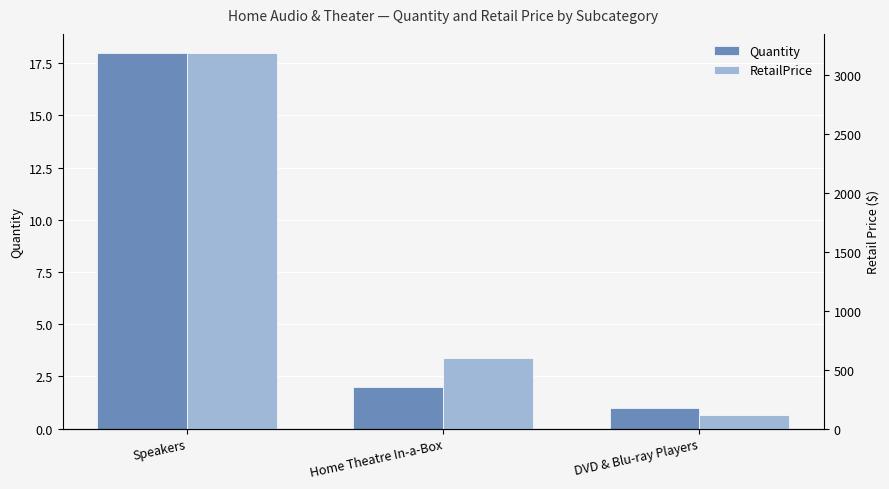

True or false: RetailPrice has a value of 45.8 at DVD & Blu-ray Players.

False